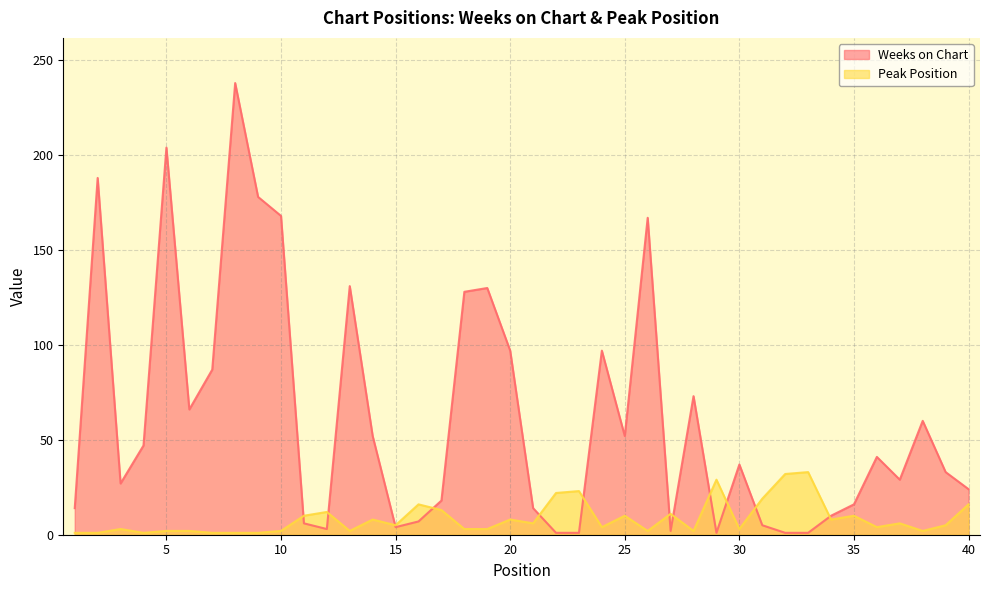

At how many categories does at least one series exceed 226?

1